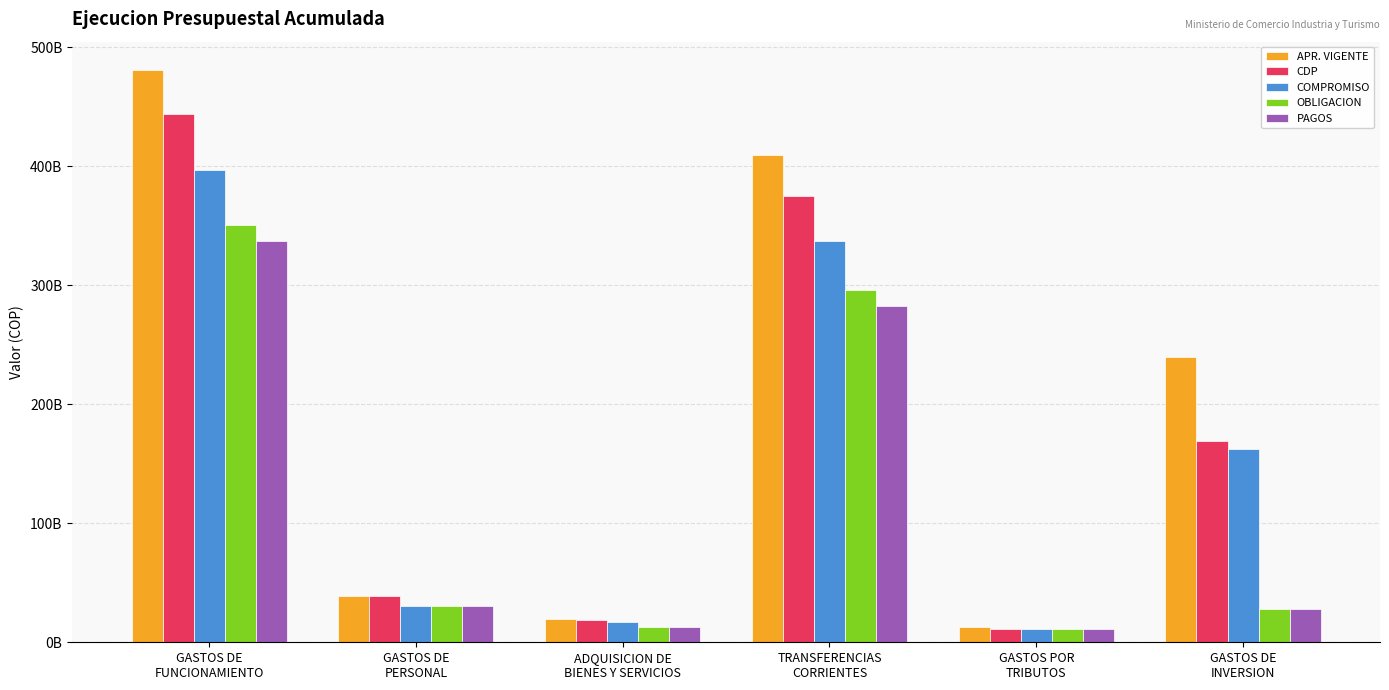

Rank the series by their maximum value, from highest to lowest.

APR. VIGENTE, CDP, COMPROMISO, OBLIGACION, PAGOS